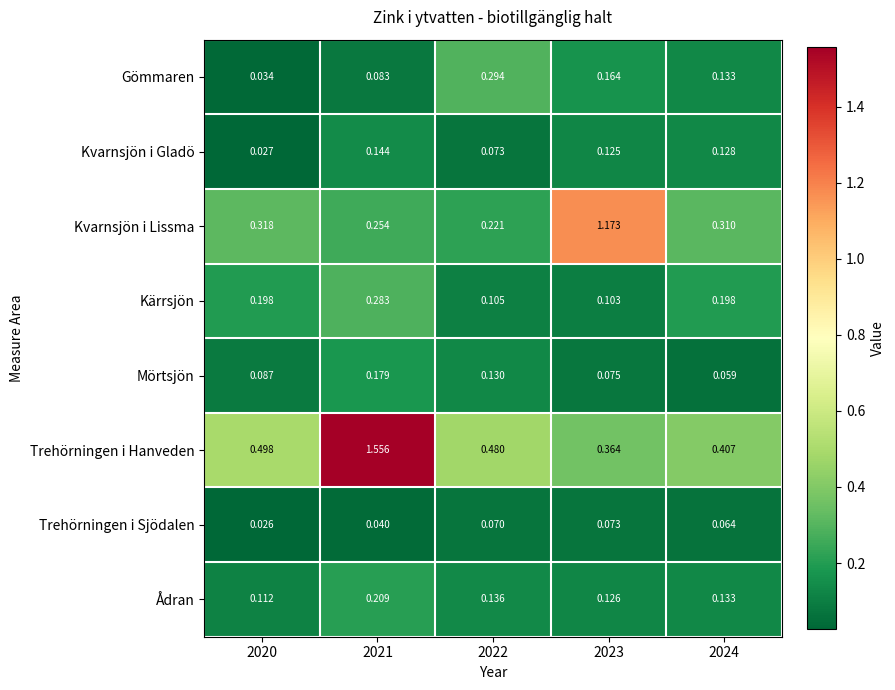

How many distinct data groups are displayed?

8